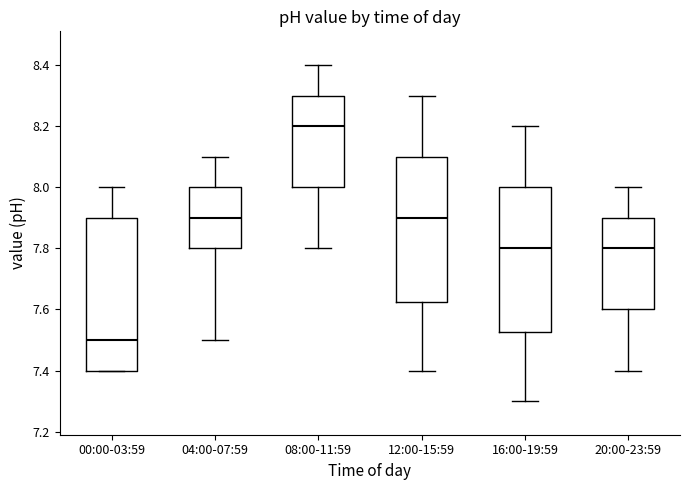

Reading left to right, read every box against the y-axis: the position of its median line, the range the box covers, and the ends of its whiskers. The values are not printed on the chart, so give them approximately, as read against the axis.

00:00-03:59: median 7.50, box 7.40 to 7.90, whiskers 7.40 to 8.00
04:00-07:59: median 7.90, box 7.80 to 8.00, whiskers 7.50 to 8.10
08:00-11:59: median 8.20, box 8.00 to 8.30, whiskers 7.80 to 8.40
12:00-15:59: median 7.90, box 7.62 to 8.10, whiskers 7.40 to 8.30
16:00-19:59: median 7.80, box 7.52 to 8.00, whiskers 7.30 to 8.20
20:00-23:59: median 7.80, box 7.60 to 7.90, whiskers 7.40 to 8.00